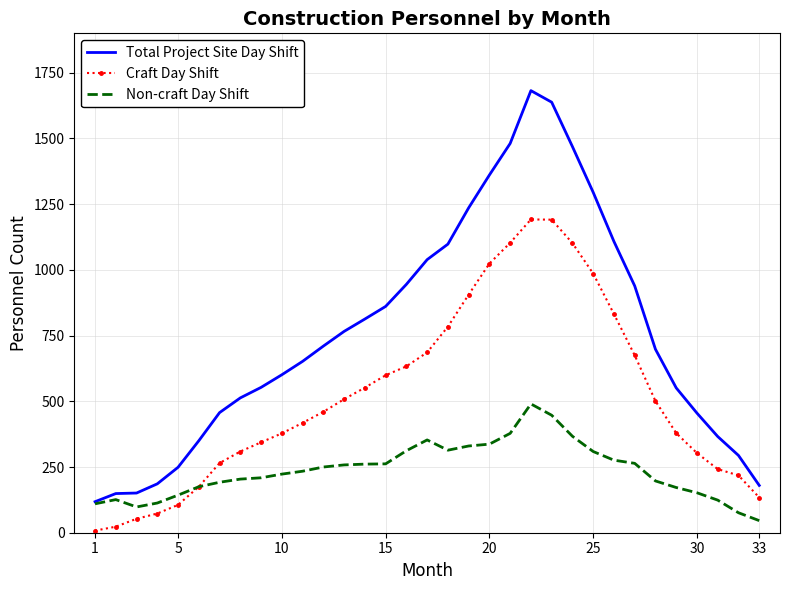

What is the minimum value shown in the chart?

8